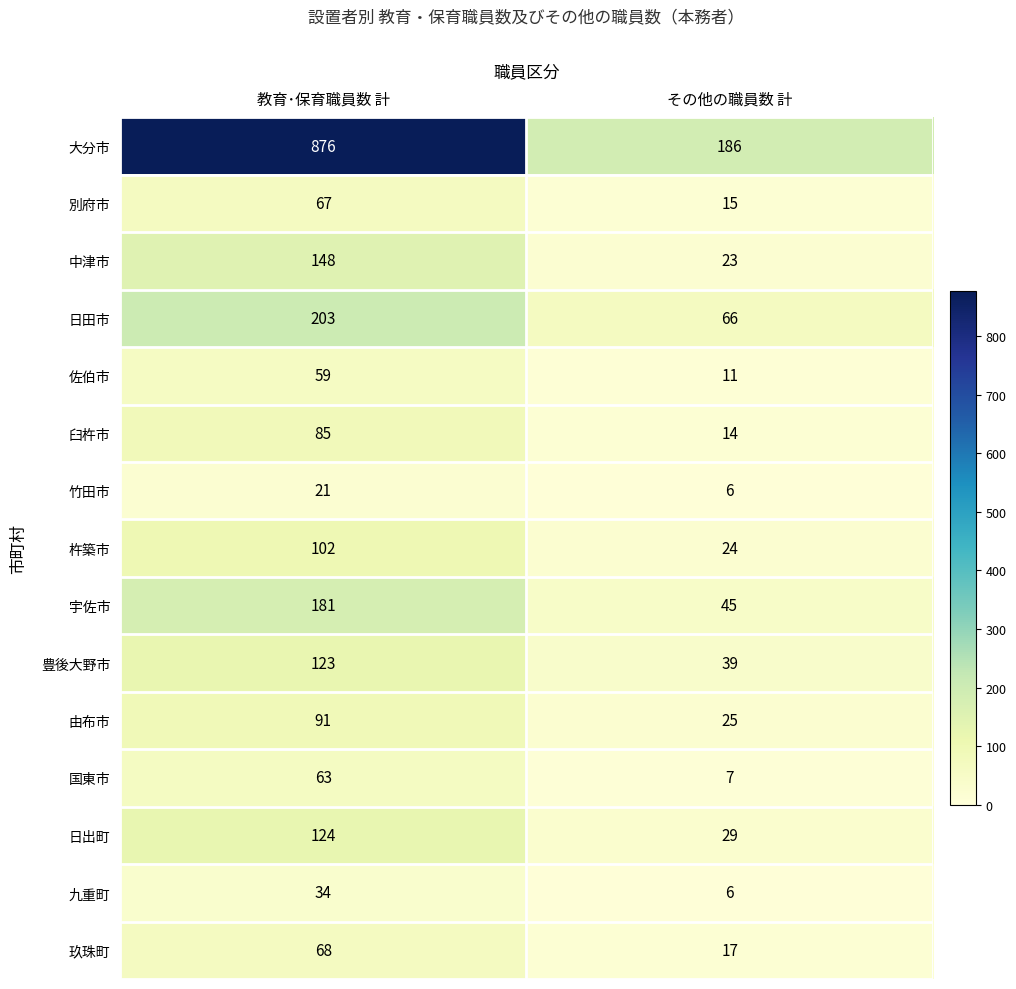

Which category has the lowest value across all series?

その他の職員数 計